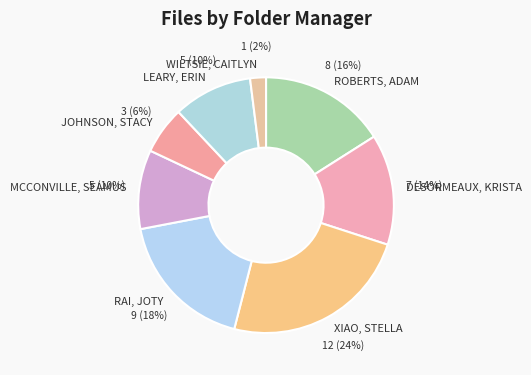

True or false: LEARY, ERIN accounts for 1% of the total.

False